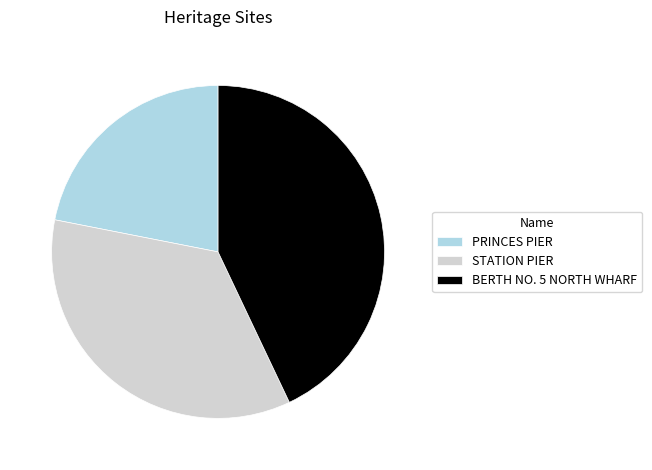

How many slices are in this pie chart?

3